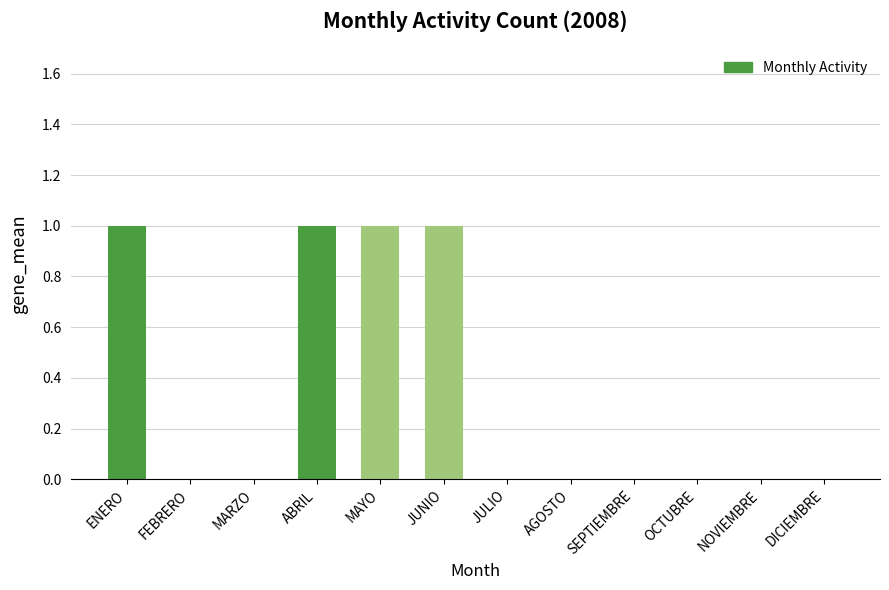

True or false: the data shows 1 at ABRIL.

True